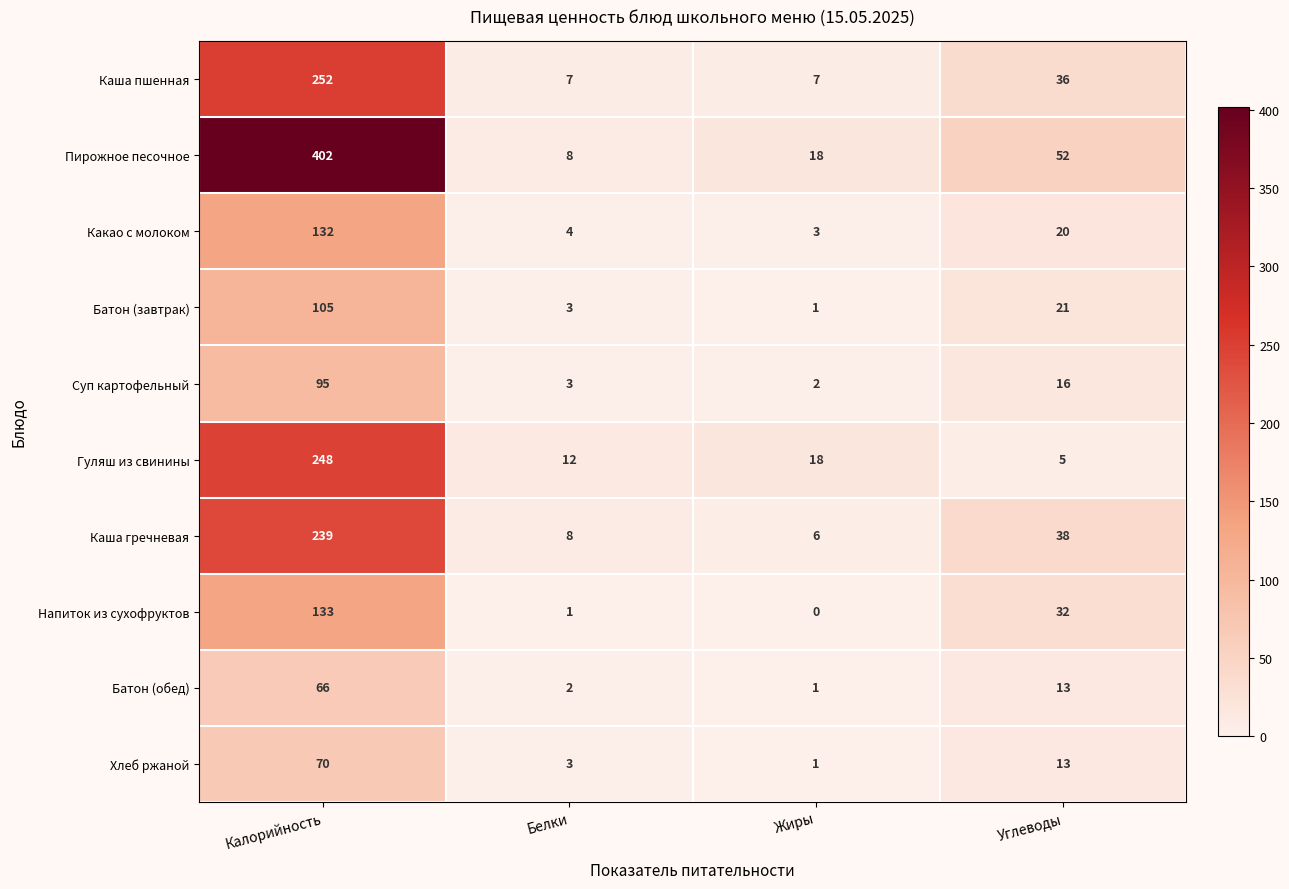

At which category is the sum across all series the highest?

Калорийность